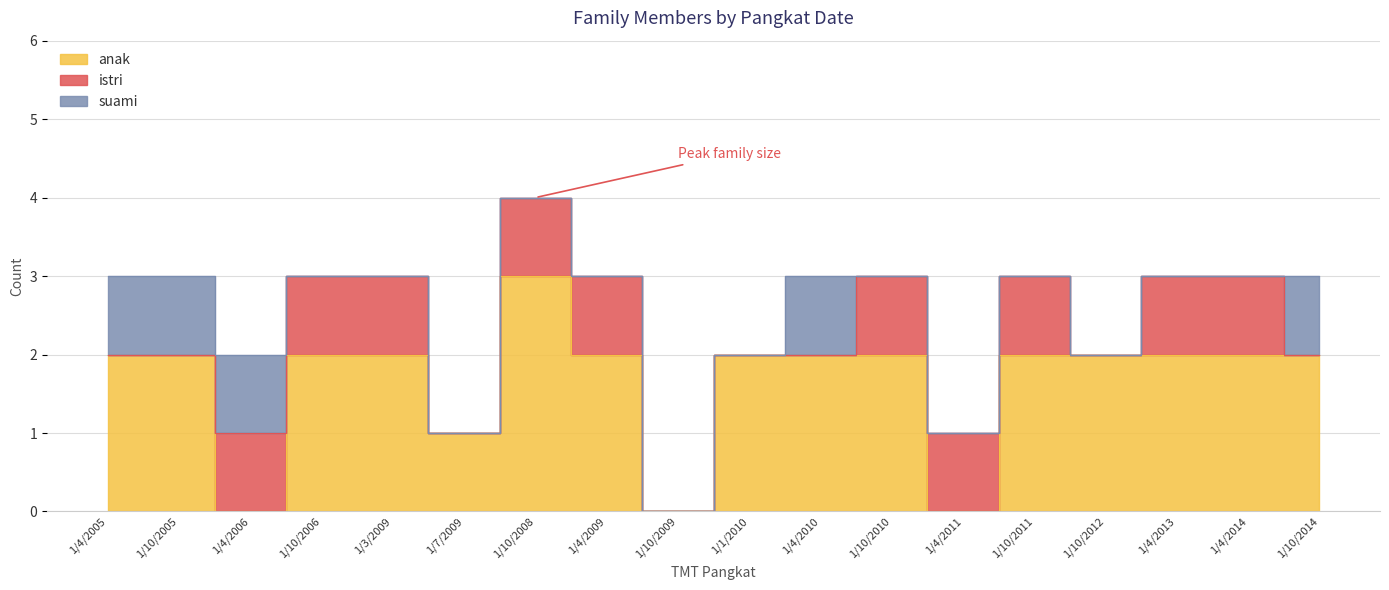

How many positive values does the suami series have?

5